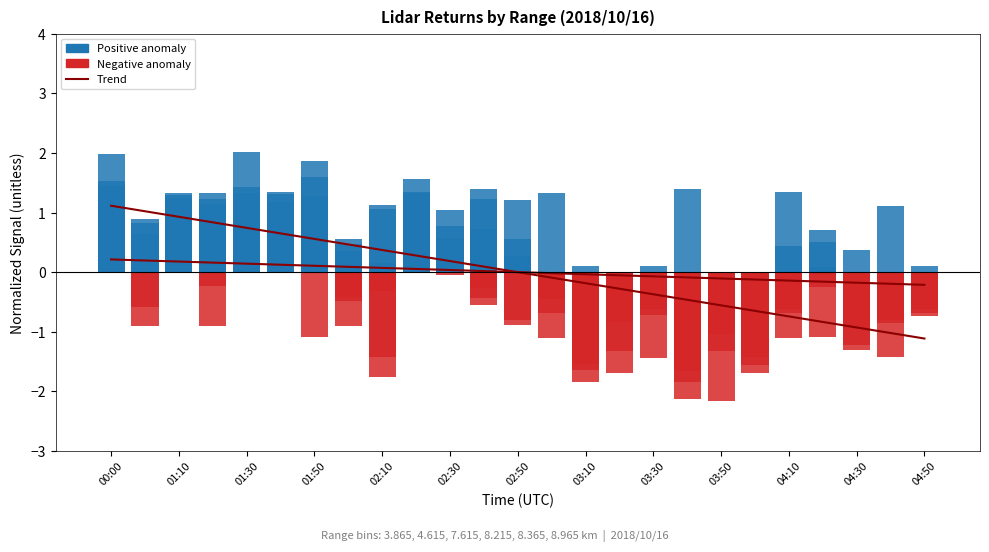

True or false: Range 8.965 km (trend) has a value of -1.2 at 04:10.

False